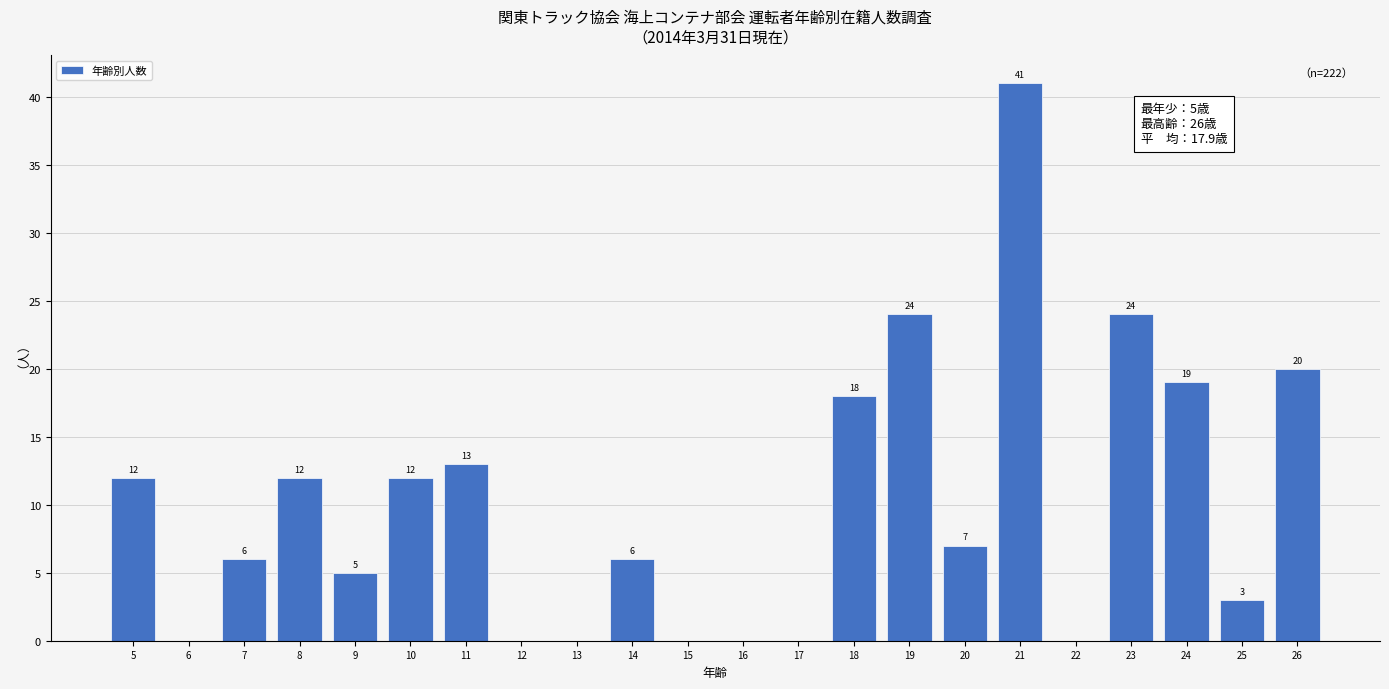

Which range on the x-axis has the tallest bar?

20.5 to 21.5